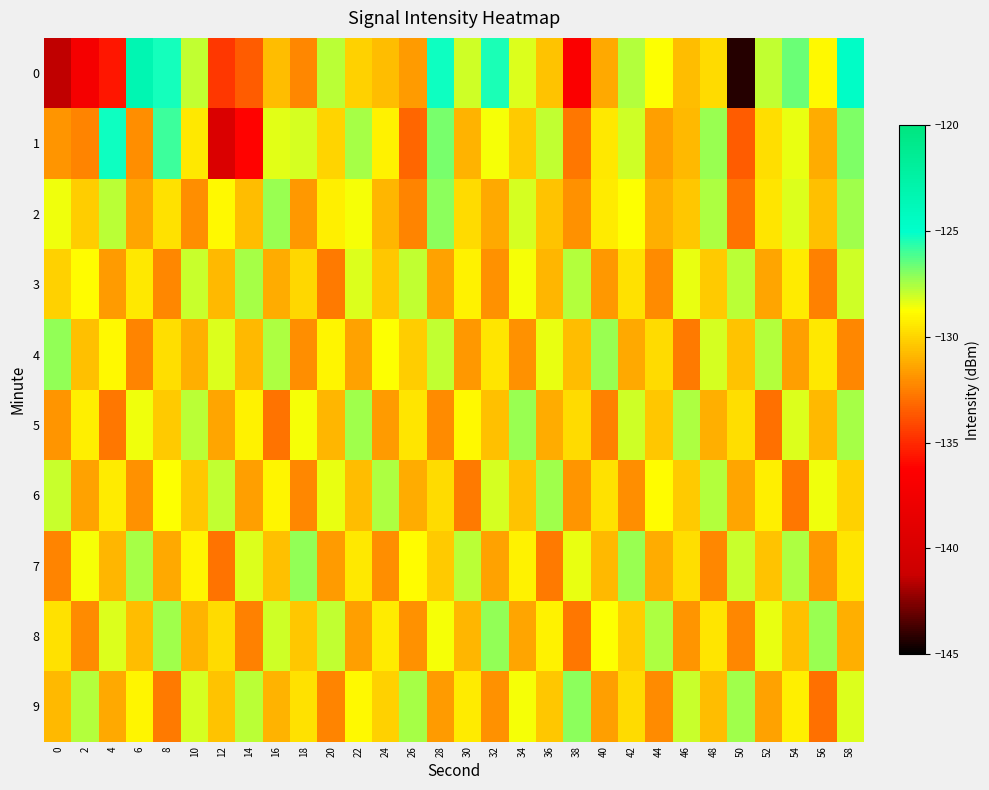

Reading left to right, list all the values displayed in this chart.

0: 0=-141.4	2=-137.1	4=-135.5	6=-123.4	8=-125.3	10=-127.9	12=-134.6	14=-133.6	16=-130.7	18=-132.2	20=-127.7	22=-130.1	24=-130.7	26=-131.7	28=-125.3	30=-128.1	32=-125.5	34=-128.3	36=-130.5	38=-136.5	40=-131.3	42=-127.7	44=-128.8	46=-130.7	48=-129.8	50=-144.3	52=-127.9	54=-126.6	56=-129.0	58=-124.7
1: 0=-131.8	2=-132.3	4=-125.3	6=-132.1	8=-125.9	10=-129.4	12=-139.8	14=-136.2	16=-128.4	18=-128.1	20=-130.0	22=-127.5	24=-129.1	26=-133.2	28=-126.8	30=-131.0	32=-128.6	34=-130.3	36=-127.9	38=-132.7	40=-129.4	42=-128.1	44=-131.6	46=-130.8	48=-127.3	50=-133.5	52=-129.7	54=-128.4	56=-131.2	58=-126.9
2: 0=-128.5	2=-130.2	4=-127.8	6=-131.4	8=-129.6	10=-132.1	12=-128.9	14=-130.7	16=-127.3	18=-131.8	20=-129.2	22=-128.6	24=-130.9	26=-132.4	28=-127.1	30=-129.8	32=-131.3	34=-128.2	36=-130.5	38=-132.0	40=-129.3	42=-128.7	44=-131.1	46=-130.4	48=-127.6	50=-132.8	52=-129.5	54=-128.3	56=-130.6	58=-127.4
3: 0=-130.1	2=-128.8	4=-131.7	6=-129.4	8=-132.3	10=-128.0	12=-130.8	14=-127.5	16=-131.2	18=-129.9	20=-132.6	22=-128.3	24=-130.4	26=-127.9	28=-131.5	30=-129.1	32=-132.0	34=-128.6	36=-130.9	38=-127.7	40=-131.8	42=-129.6	44=-132.2	46=-128.4	48=-130.3	50=-127.8	52=-131.4	54=-129.3	56=-132.5	58=-128.1
4: 0=-127.2	2=-130.6	4=-128.9	6=-132.4	8=-129.7	10=-131.1	12=-128.3	14=-130.8	16=-127.6	18=-132.1	20=-129.0	22=-131.5	24=-128.7	26=-130.2	28=-127.9	30=-131.8	32=-129.5	34=-132.0	36=-128.4	38=-130.7	40=-127.3	42=-131.3	44=-129.8	46=-132.6	48=-128.2	50=-130.5	52=-127.7	54=-131.6	56=-129.4	58=-132.3
5: 0=-131.9	2=-129.2	4=-132.7	6=-128.5	8=-130.3	10=-127.8	12=-131.4	14=-129.1	16=-132.8	18=-128.6	20=-130.9	22=-127.4	24=-131.7	26=-129.5	28=-132.2	30=-128.9	32=-130.6	34=-127.3	36=-131.2	38=-129.8	40=-132.5	42=-128.1	44=-130.4	46=-127.6	48=-131.1	50=-129.7	52=-132.9	54=-128.3	56=-130.8	58=-127.5
6: 0=-128.0	2=-131.5	4=-129.3	6=-132.0	8=-128.7	10=-130.4	12=-127.9	14=-131.6	16=-129.0	18=-132.3	20=-128.4	22=-130.7	24=-127.6	26=-131.2	28=-129.8	30=-132.6	32=-128.2	34=-130.5	36=-127.4	38=-131.9	40=-129.6	42=-132.1	44=-128.8	46=-130.3	48=-127.7	50=-131.4	52=-129.2	54=-132.7	56=-128.5	58=-130.1
7: 0=-132.4	2=-128.6	4=-130.9	6=-127.5	8=-131.3	10=-129.0	12=-132.8	14=-128.3	16=-130.6	18=-127.2	20=-131.7	22=-129.4	24=-132.1	26=-128.8	28=-130.3	30=-127.8	32=-131.5	34=-129.1	36=-132.6	38=-128.4	40=-130.8	42=-127.3	44=-131.2	46=-129.7	48=-132.3	50=-128.0	52=-130.5	54=-127.6	56=-131.8	58=-129.5
8: 0=-129.6	2=-132.2	4=-128.3	6=-130.7	8=-127.4	10=-131.0	12=-129.8	14=-132.5	16=-128.1	18=-130.4	20=-127.9	22=-131.6	24=-129.3	26=-132.0	28=-128.6	30=-130.9	32=-127.2	34=-131.4	36=-129.1	38=-132.7	40=-128.7	42=-130.2	44=-127.6	46=-131.9	48=-129.5	50=-132.3	52=-128.4	54=-130.6	56=-127.3	58=-131.1
9: 0=-130.8	2=-127.7	4=-131.3	6=-129.0	8=-132.6	10=-128.2	12=-130.5	14=-127.8	16=-131.0	18=-129.6	20=-132.4	22=-128.9	24=-130.1	26=-127.5	28=-131.7	30=-129.3	32=-132.0	34=-128.6	36=-130.4	38=-127.1	40=-131.6	42=-129.8	44=-132.2	46=-128.0	48=-130.7	50=-127.4	52=-131.5	54=-129.2	56=-132.9	58=-128.3